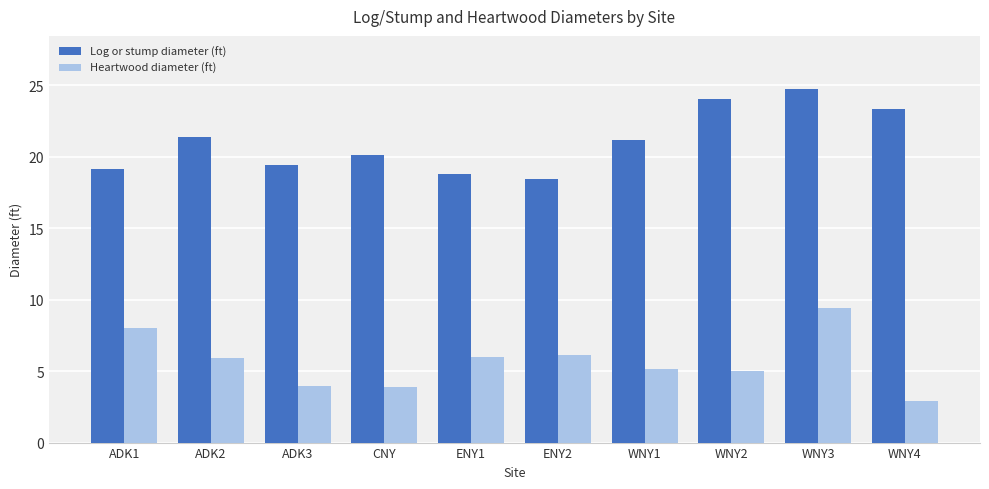

At which category does the chart reach its minimum across all series?

WNY4